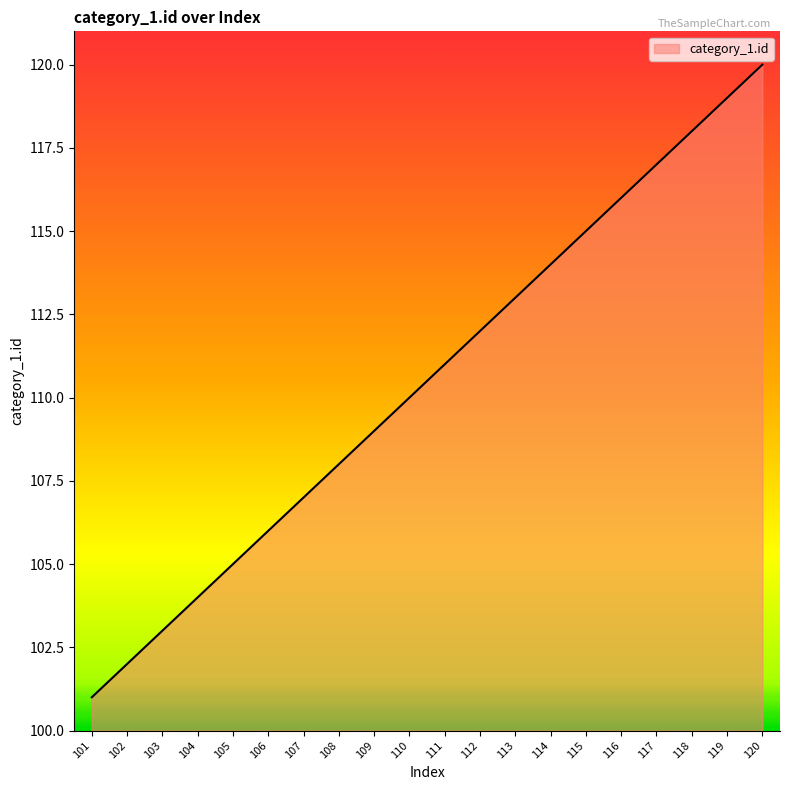

What is the difference between the maximum and minimum values?

19